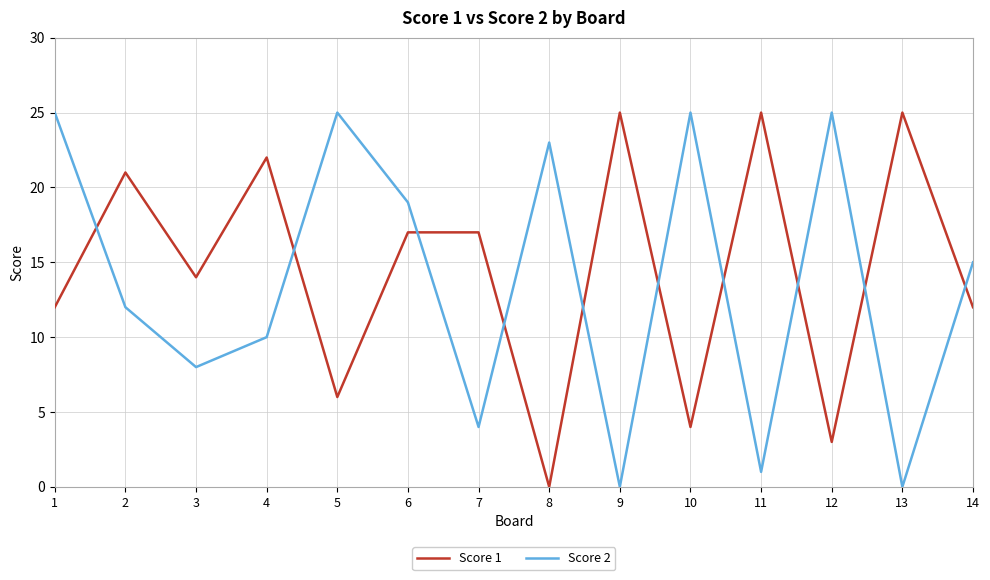

What is the total value across all series at 9?

25